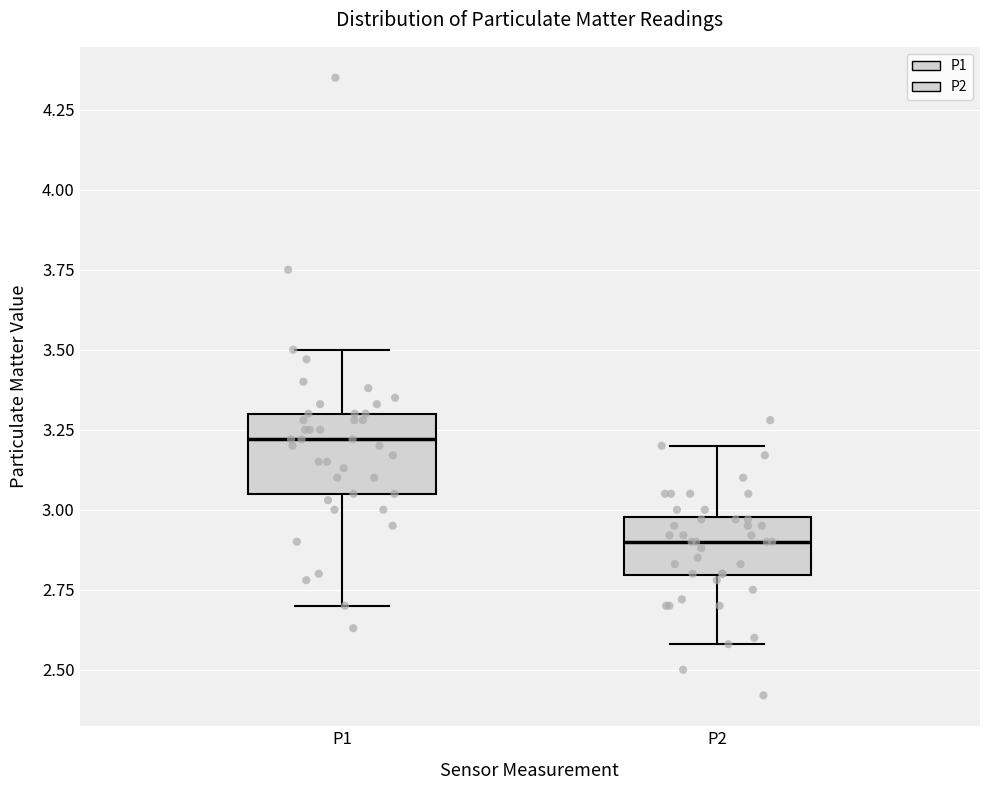

Where does the upper whisker of the box for P2 end on the y-axis? The values are not printed on the chart, so give them approximately, as read against the axis.

3.20